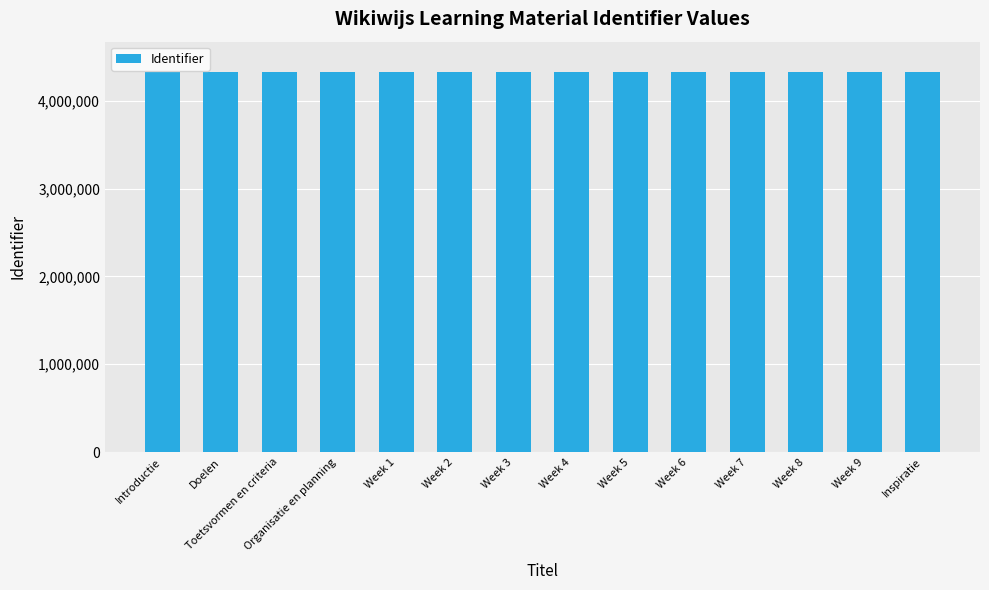

Does the chart contain any negative values?

No